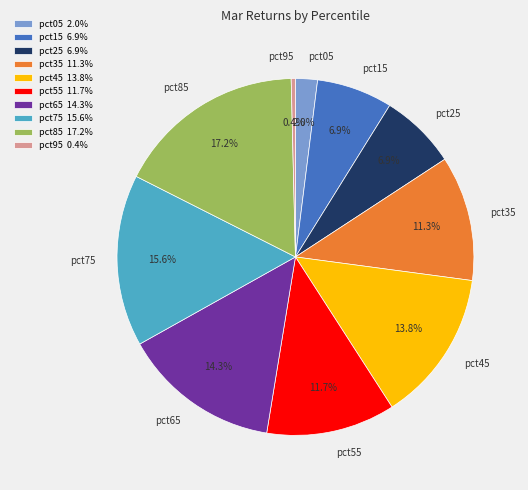

Between pct65 and pct05, which is larger?

pct65